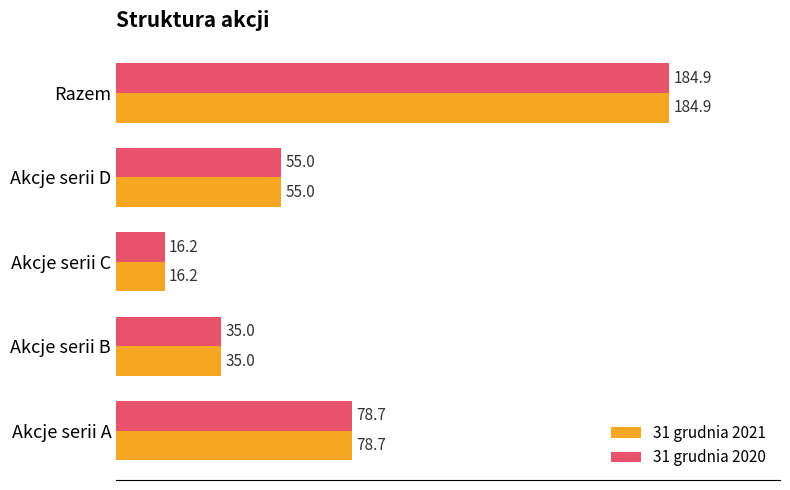

Is it true that 31 grudnia 2021 equals 184.9 at Razem?

True